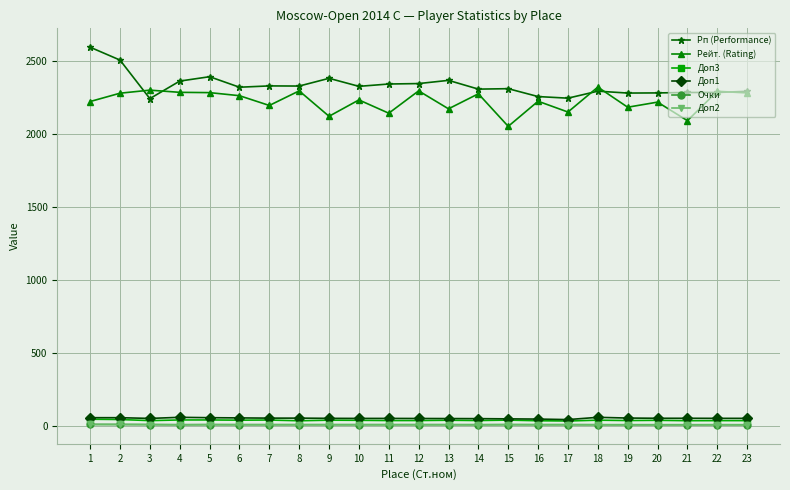

What is the greatest value displayed?

2592.0